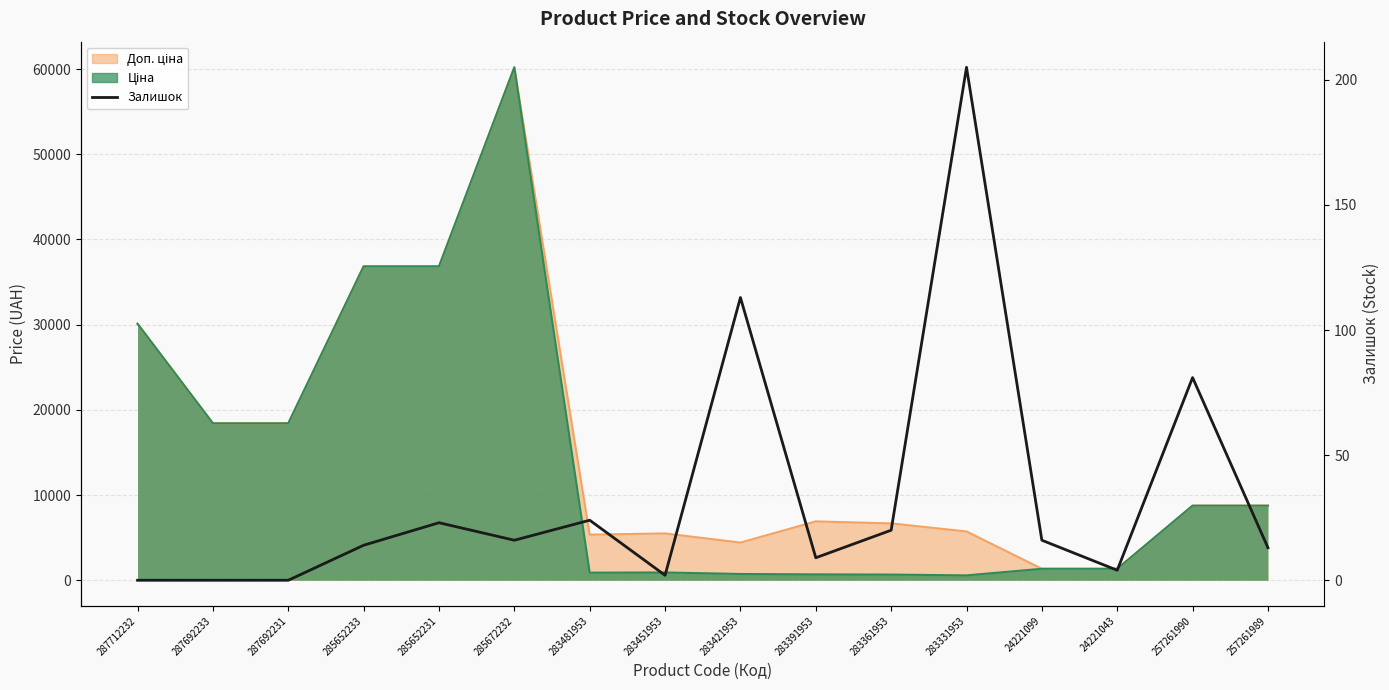

Reading right to left, list all the values displayed in this chart.

13	81	4	16	205	20	9	113	2	24	16	23	14	0	0	0